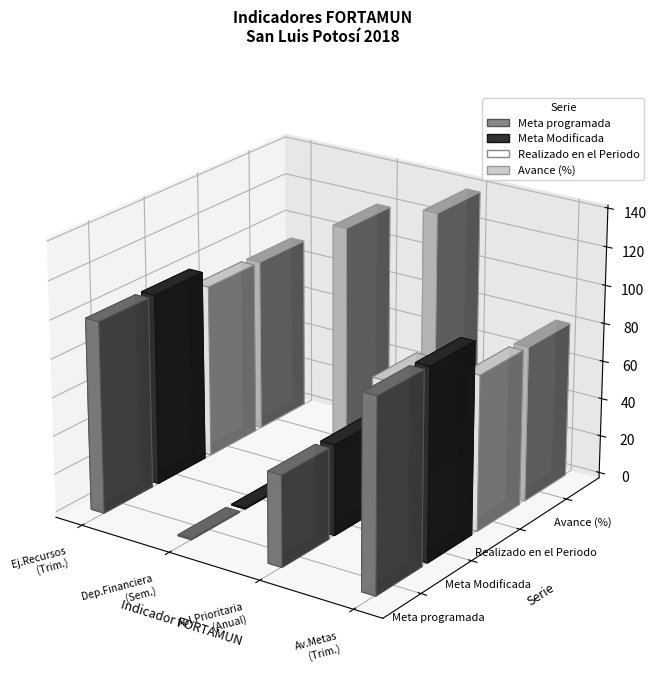

What is the spread (max minus min) of values at Trimestral?

9.2